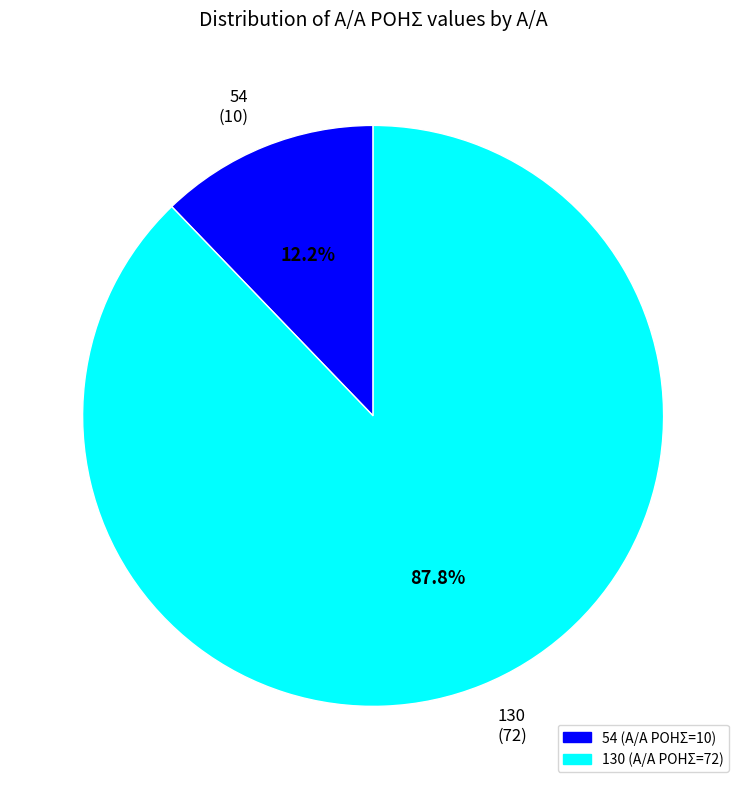

Is there a majority slice in this chart?

Yes